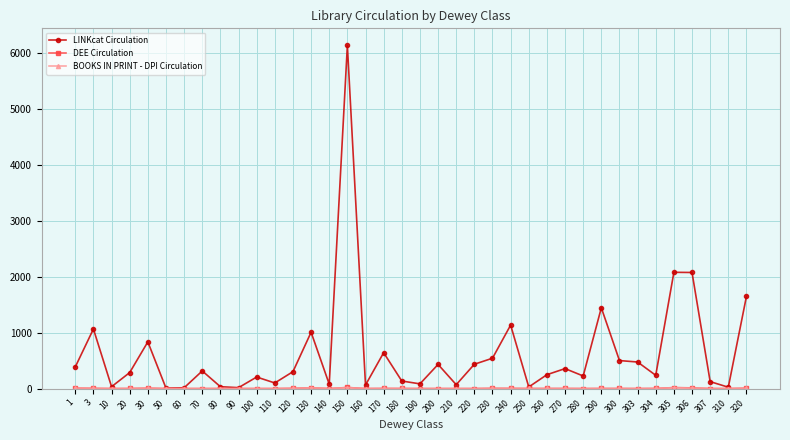

What is the approximate value of LINKcat Circulation at 180?

135